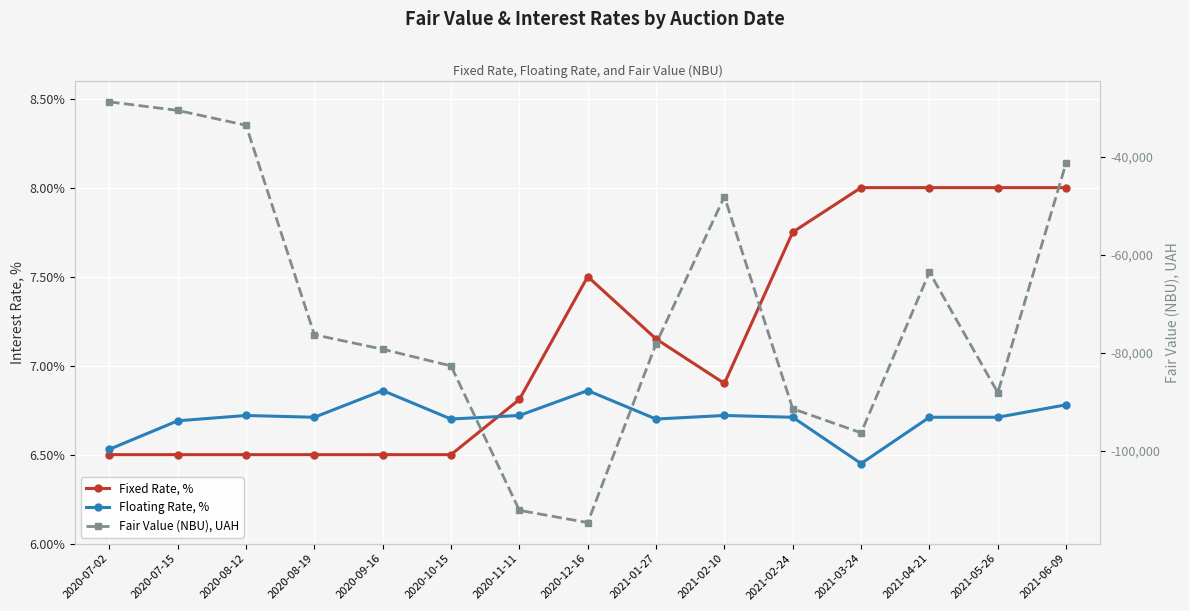

Which category has the lowest value across all series?

2020-12-16